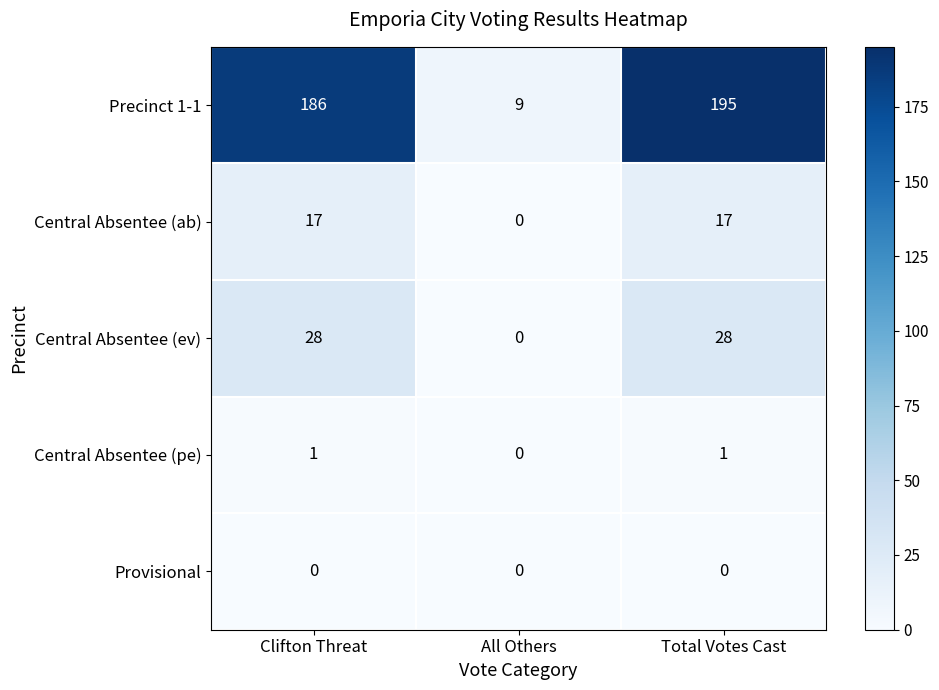

What is the total value across all series at Clifton Threat?

232